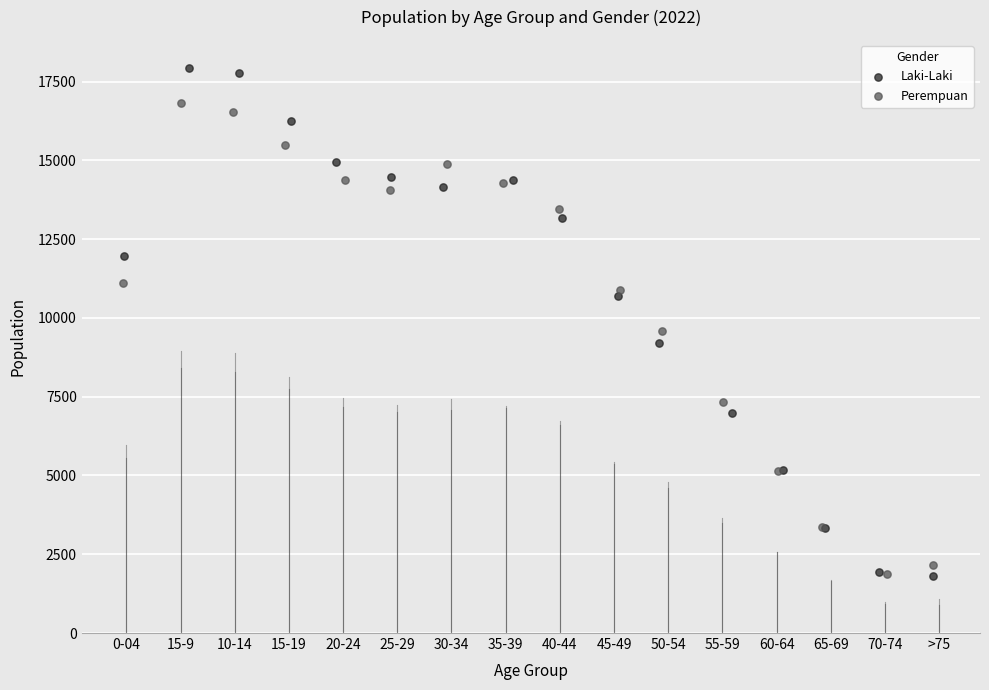

Which series reaches the maximum Y coordinate?

Laki-Laki